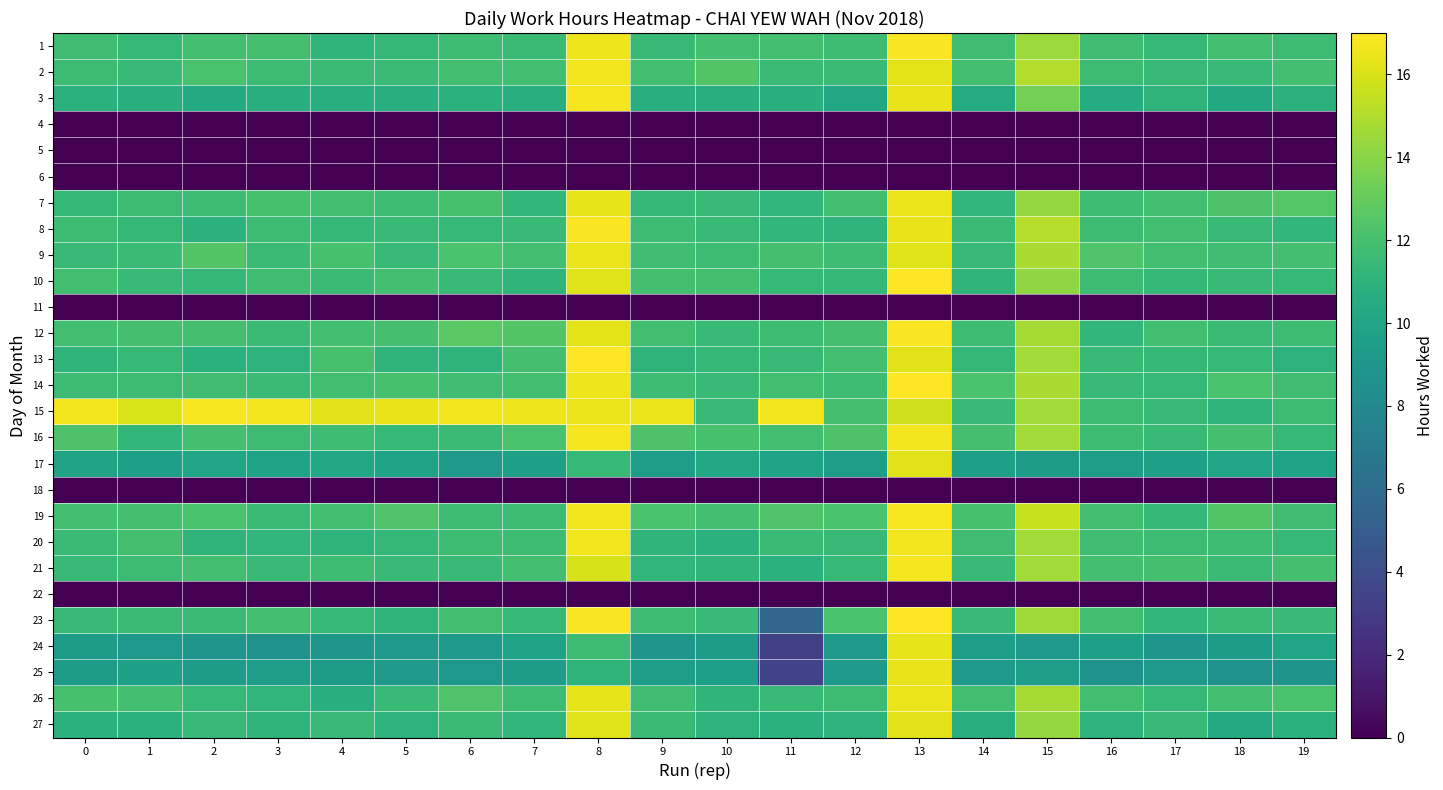

Rank the series at 0 from highest to lowest value.

15, 16, 26, 10, 19, 12, 1, 8, 14, 2, 20, 9, 21, 23, 7, 13, 3, 27, 17, 24, 25, 4, 5, 6, 11, 18, 22